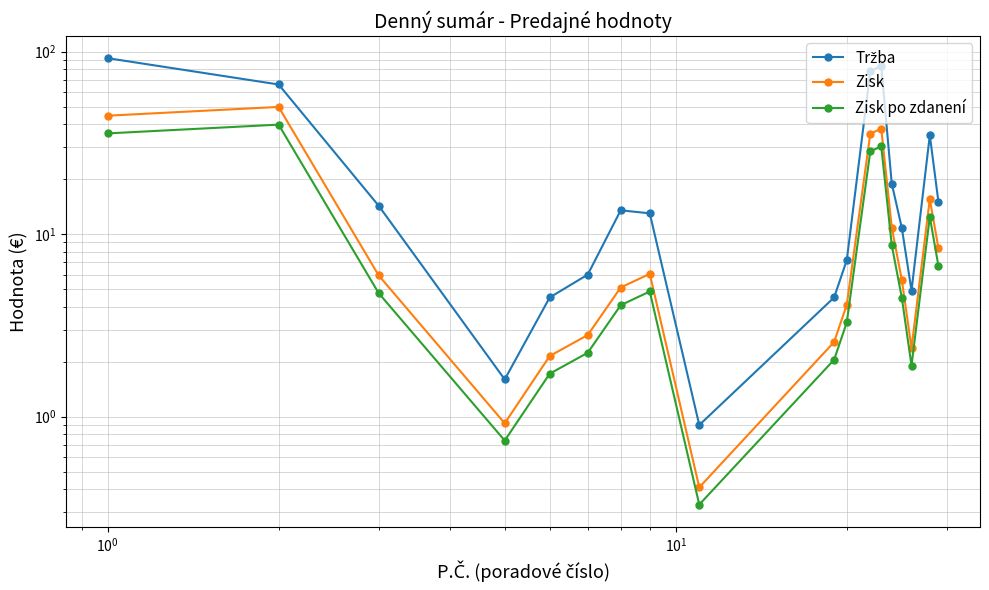

What is the sum of all Tržba values?

469.3